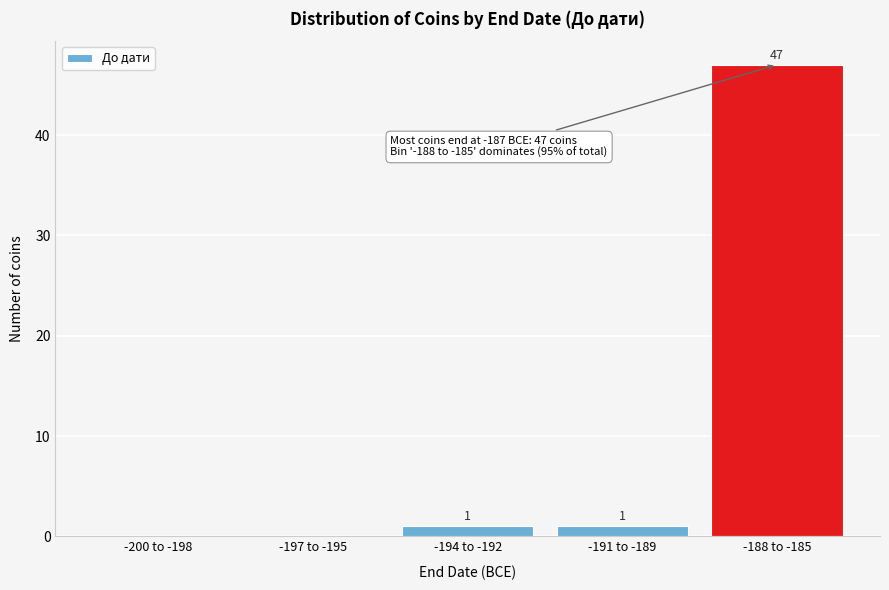

Reading right to left, what are all the values shown in this chart?

-188 to -185=47	-191 to -189=1	-194 to -192=1	-197 to -195=0	-200 to -198=0